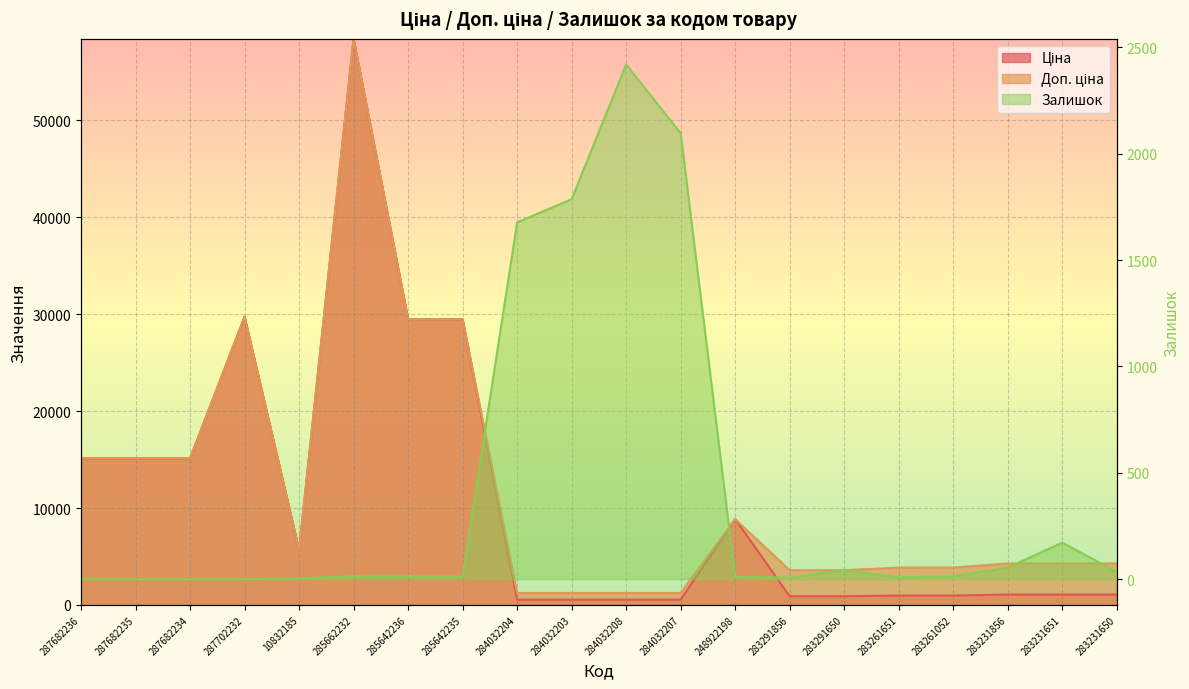

Between 284032203 and 284032208, which is larger?

284032203